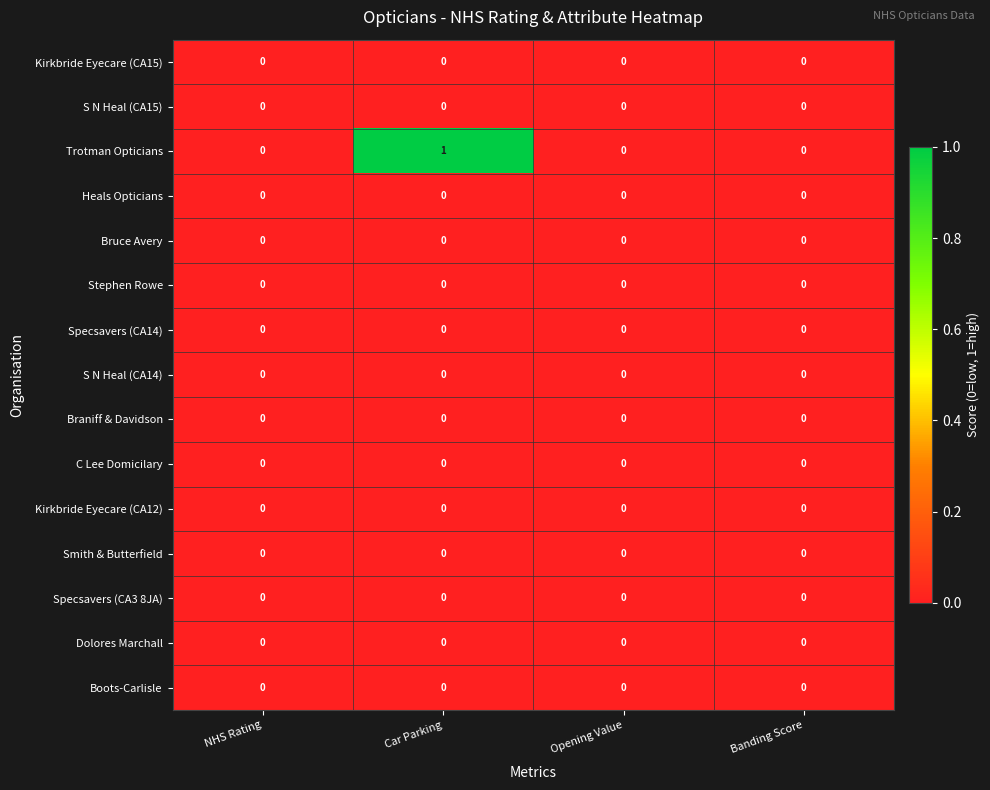

How many categories are shown in the chart?

4